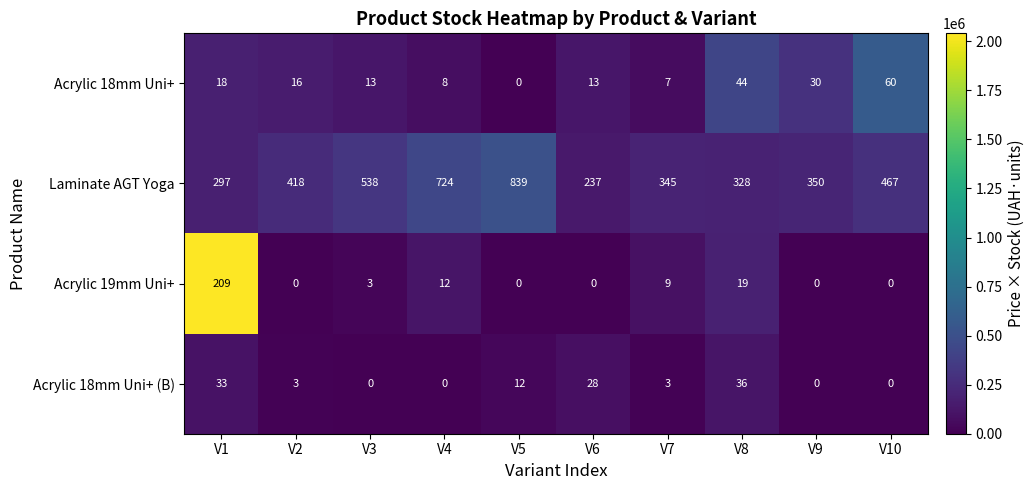

Which category has the lowest value in the Acrylic 18mm Uni+ series?

V5